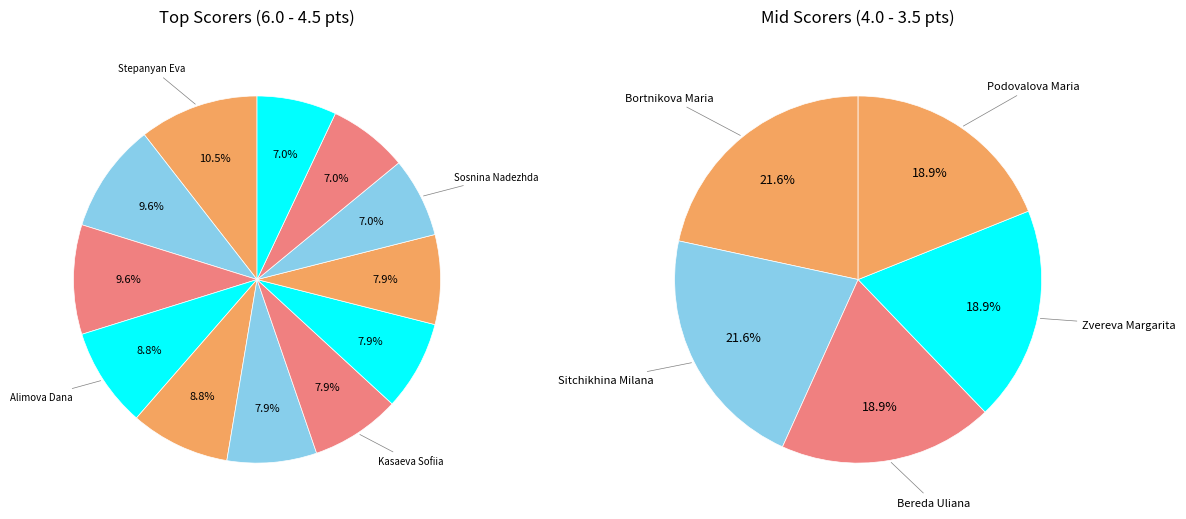

Which slice is the smallest?

Sosnina Nadezhda